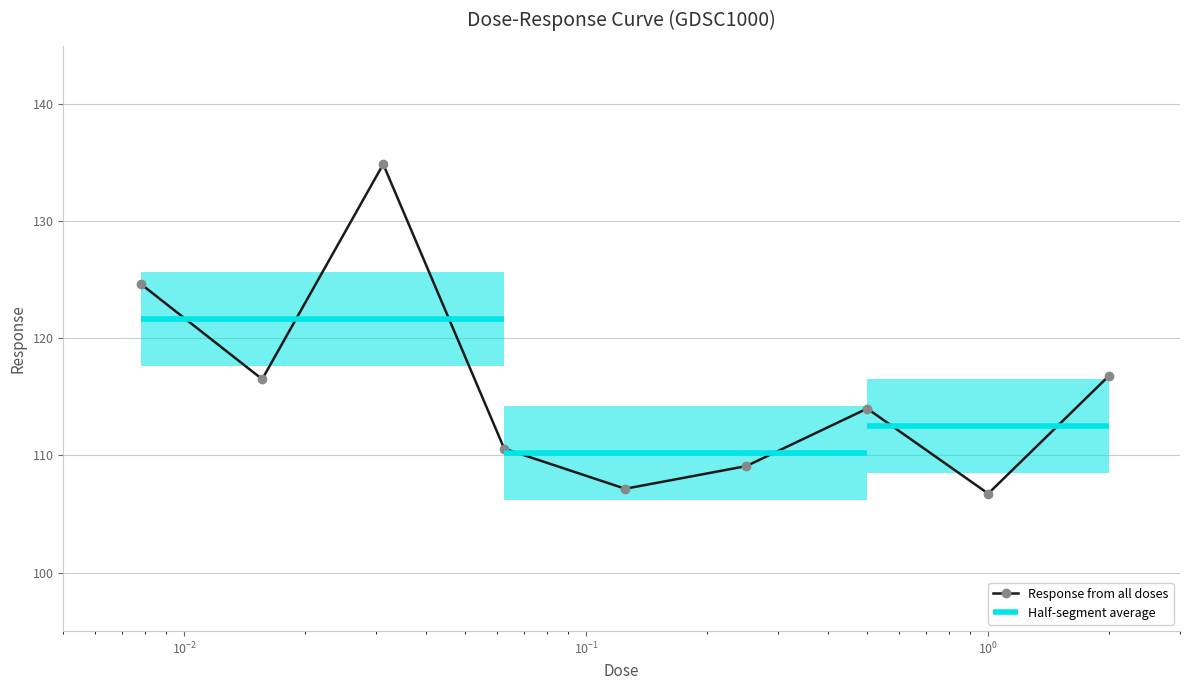

How many interior local peaks does the Response from all doses series have?

2